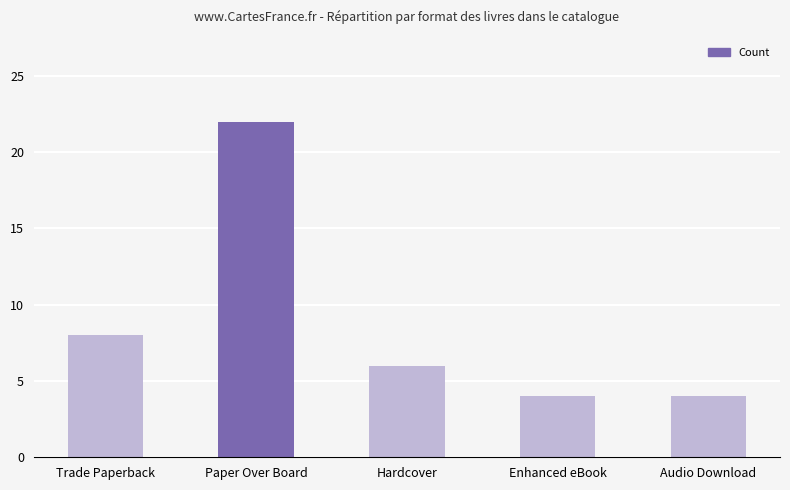

How many values are below 6?

2